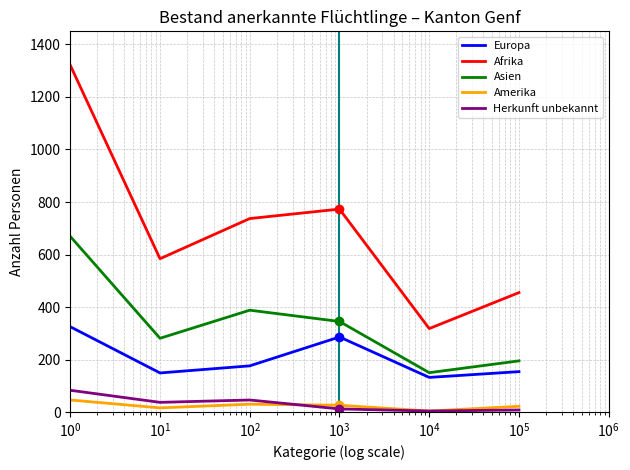

Rank the series by their maximum value, from lowest to highest.

Amerika, Herkunft unbekannt, Europa, Asien, Afrika